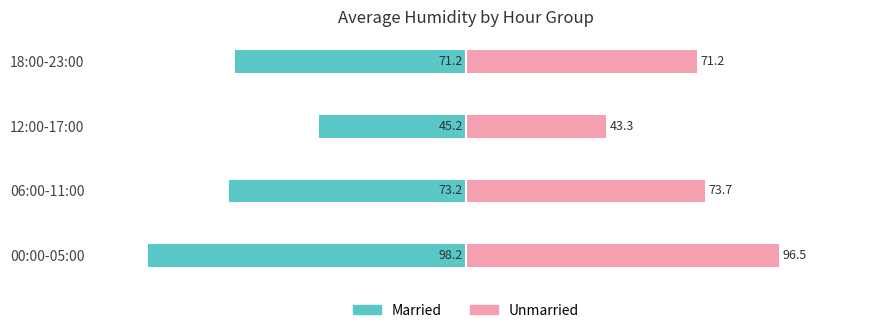

Reading right to left, extract all data points from this chart.

Married: -71.2	-45.2	-73.2	-98.2
Unmarried: 71.2	43.3	73.7	96.5